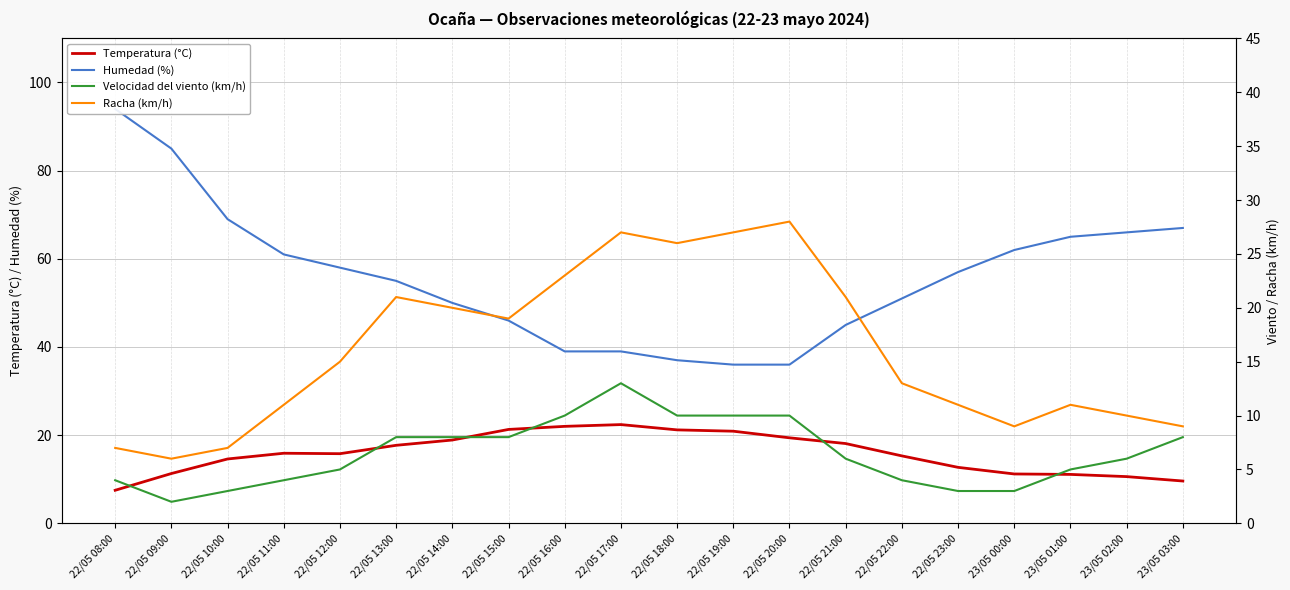

List the series in order of their peak value, lowest first.

Velocidad del viento (km/h), Temperatura (°C), Racha (km/h), Humedad (%)